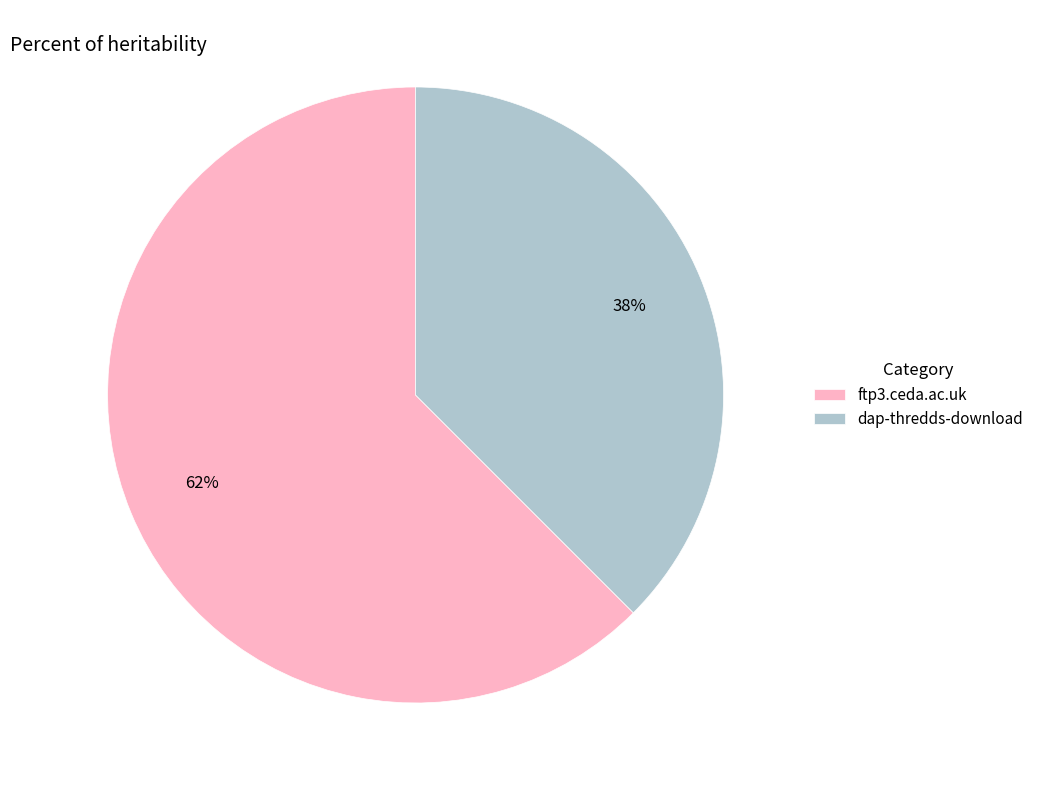

What is the majority slice?

ftp3.ceda.ac.uk